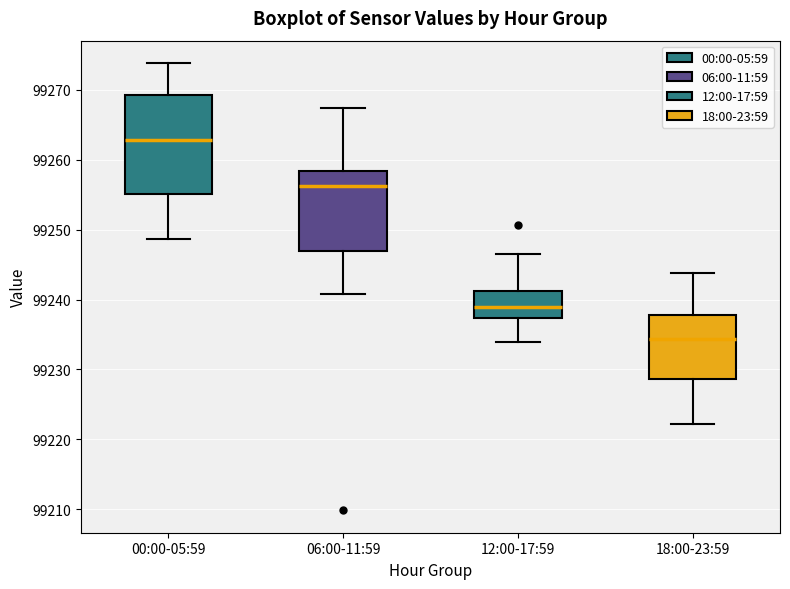

Which box's median line is the lowest?

18:00-23:59